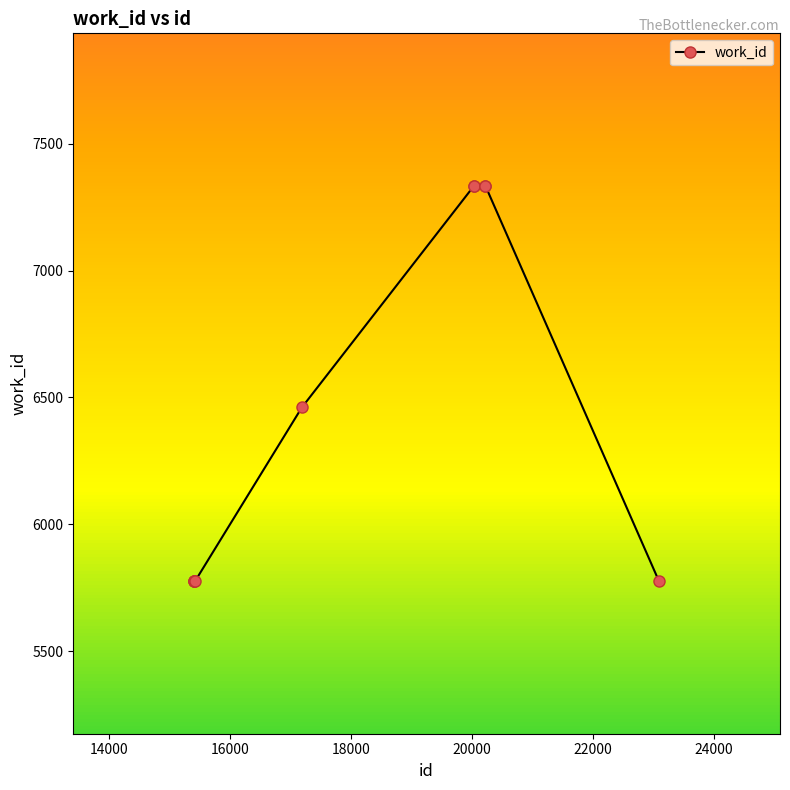

What is the maximum value shown in the chart?

7335